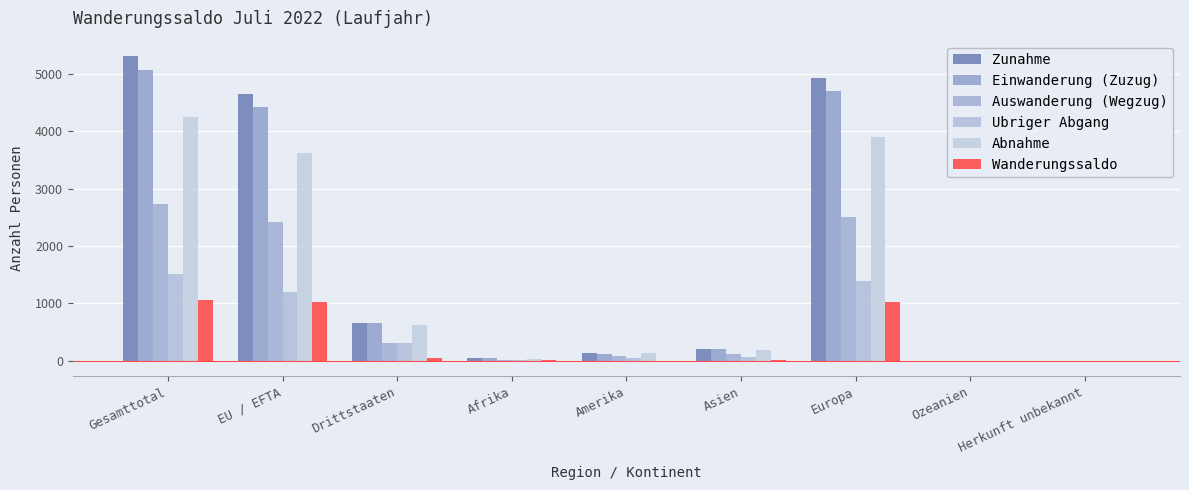

Reading left to right, what are all the values shown in this chart?

Zunahme: Gesamttotal=5316	EU / EFTA=4649	Drittstaaten=667	Afrika=46	Amerika=130	Asien=200	Europa=4931	Ozeanien=5	Herkunft unbekannt=4
Einwanderung (Zuzug): Gesamttotal=5079	EU / EFTA=4422	Drittstaaten=657	Afrika=46	Amerika=126	Asien=198	Europa=4700	Ozeanien=5	Herkunft unbekannt=4
Auswanderung (Wegzug): Gesamttotal=2730	EU / EFTA=2423	Drittstaaten=307	Afrika=18	Amerika=84	Asien=122	Europa=2503	Ozeanien=2	Herkunft unbekannt=1
Ubriger Abgang: Gesamttotal=1521	EU / EFTA=1204	Drittstaaten=317	Afrika=9	Amerika=51	Asien=59	Europa=1397	Ozeanien=2	Herkunft unbekannt=3
Abnahme: Gesamttotal=4251	EU / EFTA=3627	Drittstaaten=624	Afrika=27	Amerika=135	Asien=181	Europa=3900	Ozeanien=4	Herkunft unbekannt=4
Wanderungssaldo: Gesamttotal=1065	EU / EFTA=1022	Drittstaaten=43	Afrika=19	Amerika=-5	Asien=19	Europa=1031	Ozeanien=1	Herkunft unbekannt=0